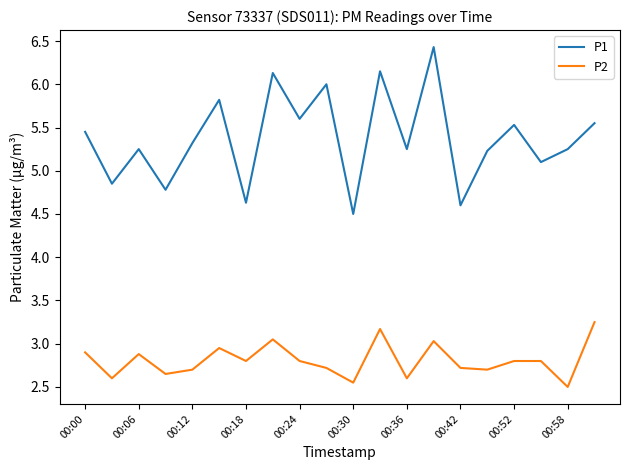

What are all the series names shown in the legend?

P1, P2